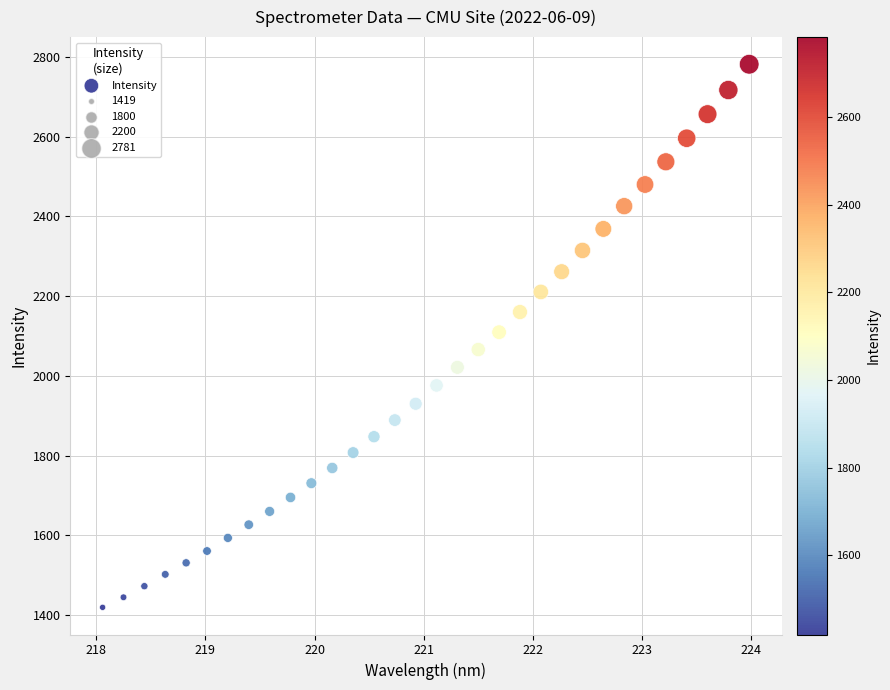

What is the range of X values (max minus min)?

5.9